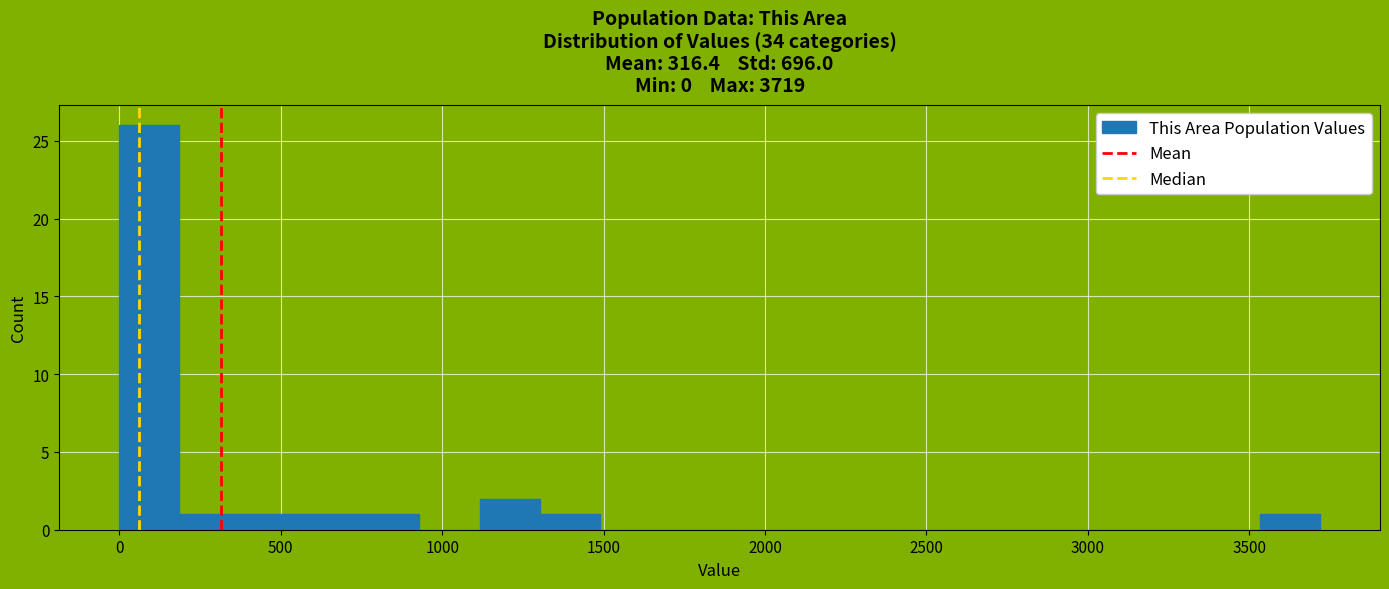

Around what value on the x-axis is the tallest bar? Give the approximate position of its centre, as read against the axis.

100